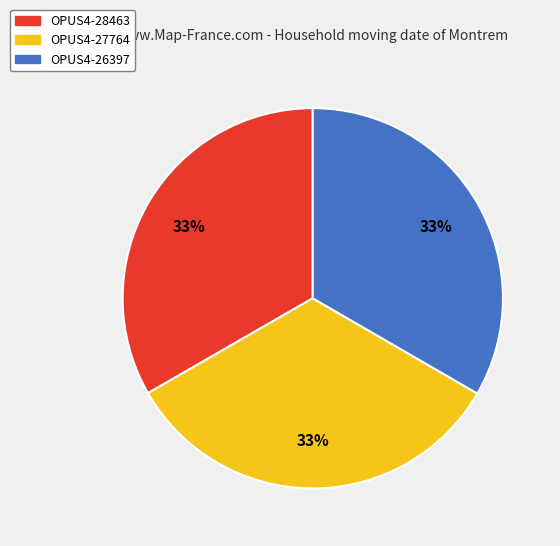

Count the number of slices in the pie.

3